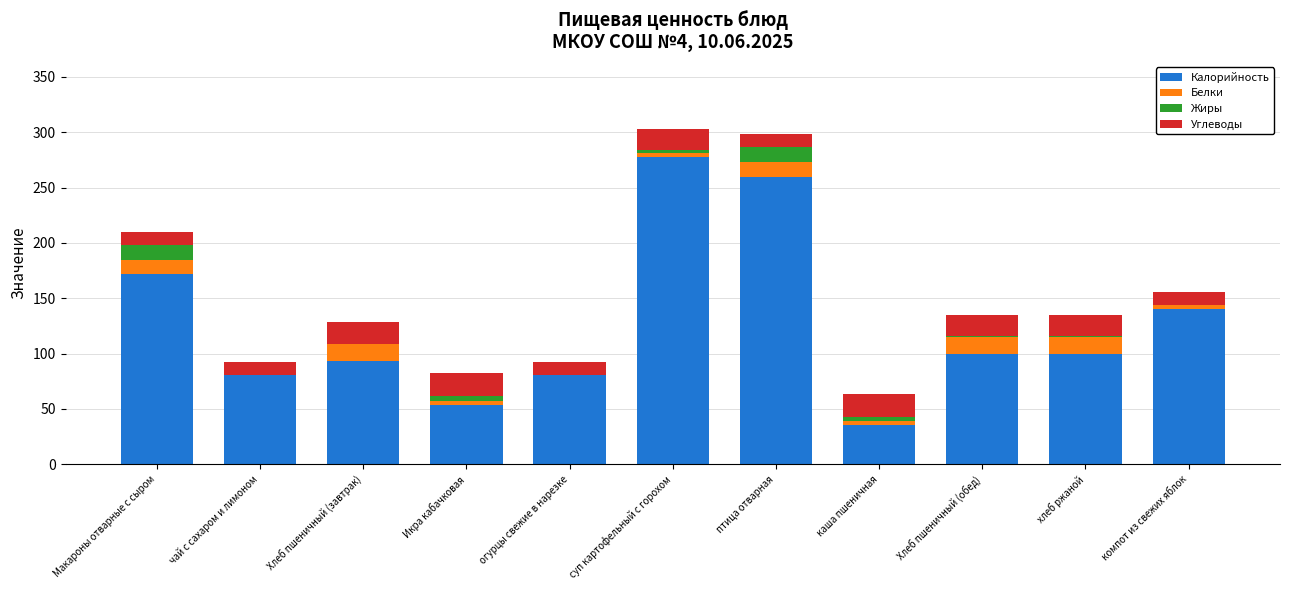

Which category has the highest value in the Калорийность series?

суп картофельный с горохом